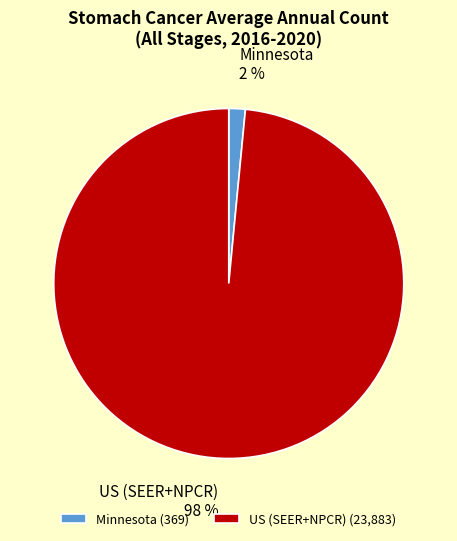

To the nearest percent, what percentage of the pie is Minnesota?

2%